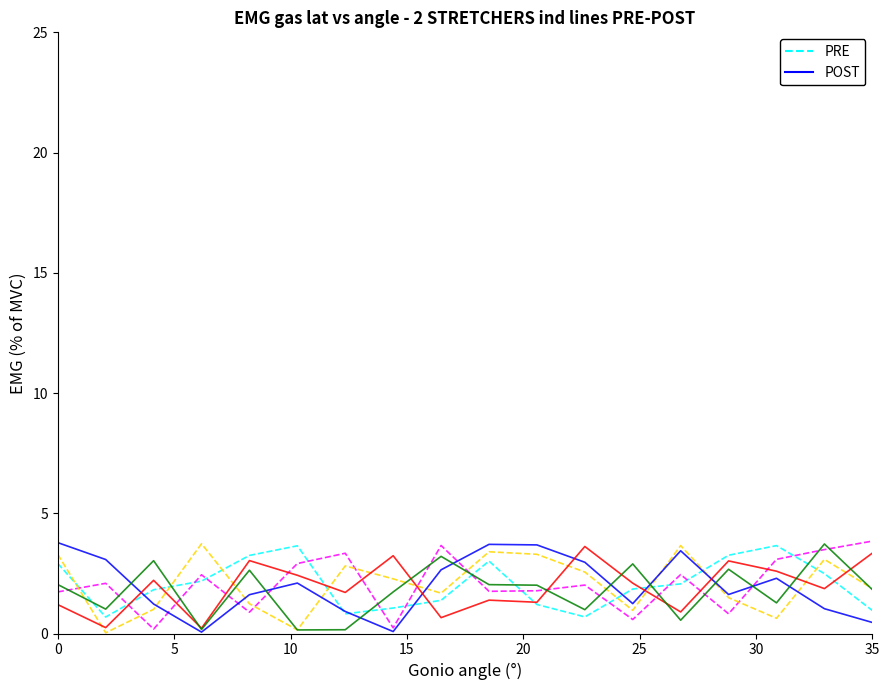

What is the greatest value displayed?

3.8